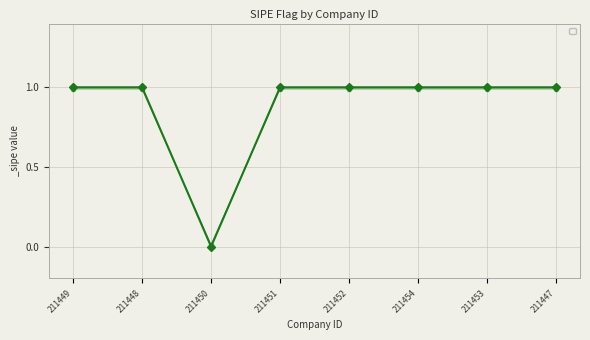

How many values are between 1 and 2?

7